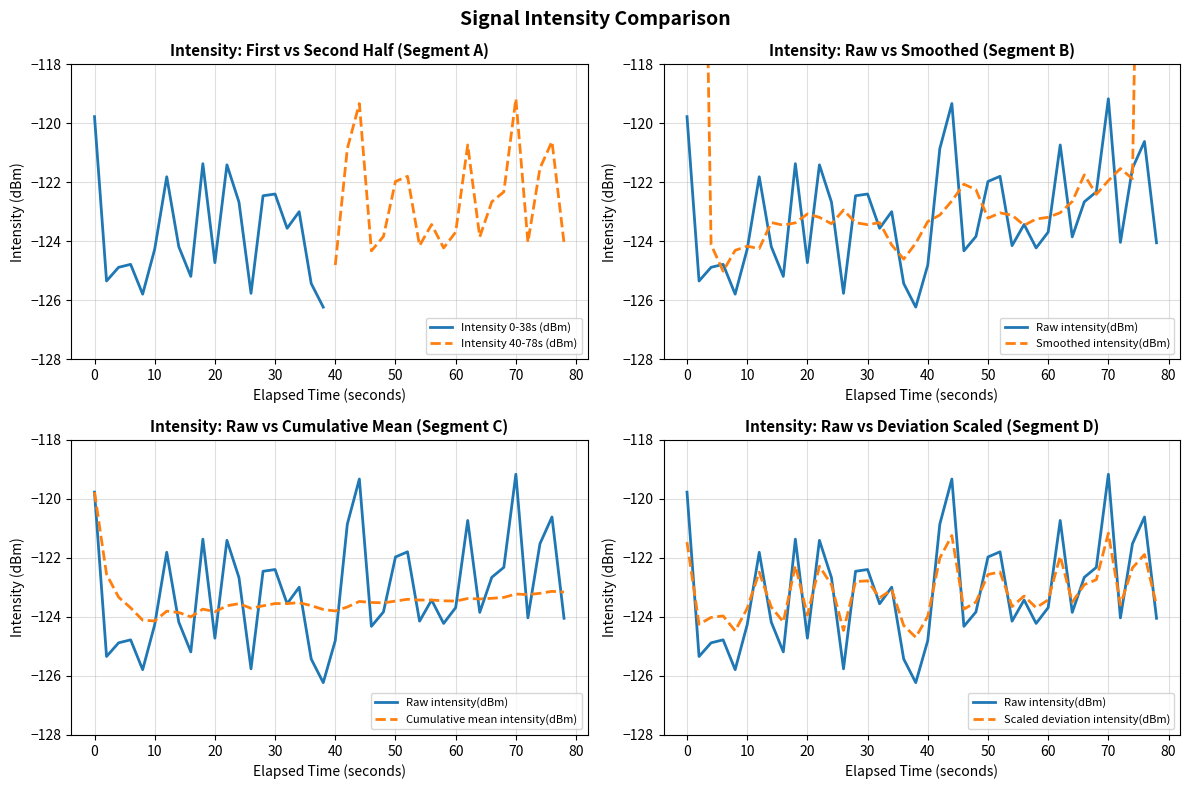

What is the lowest value of the Intensity 0-38s (dBm) series?

-126.2